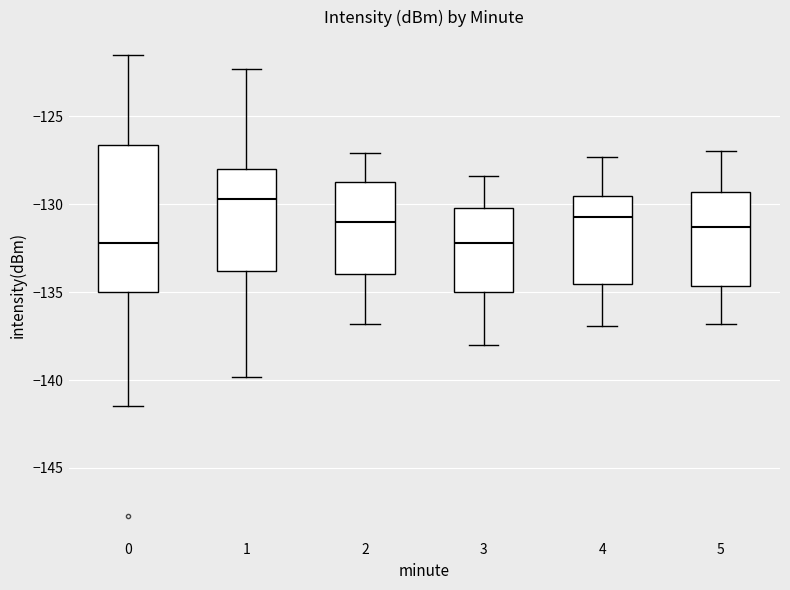

Which box is the tallest, from its lower edge to its upper edge?

0